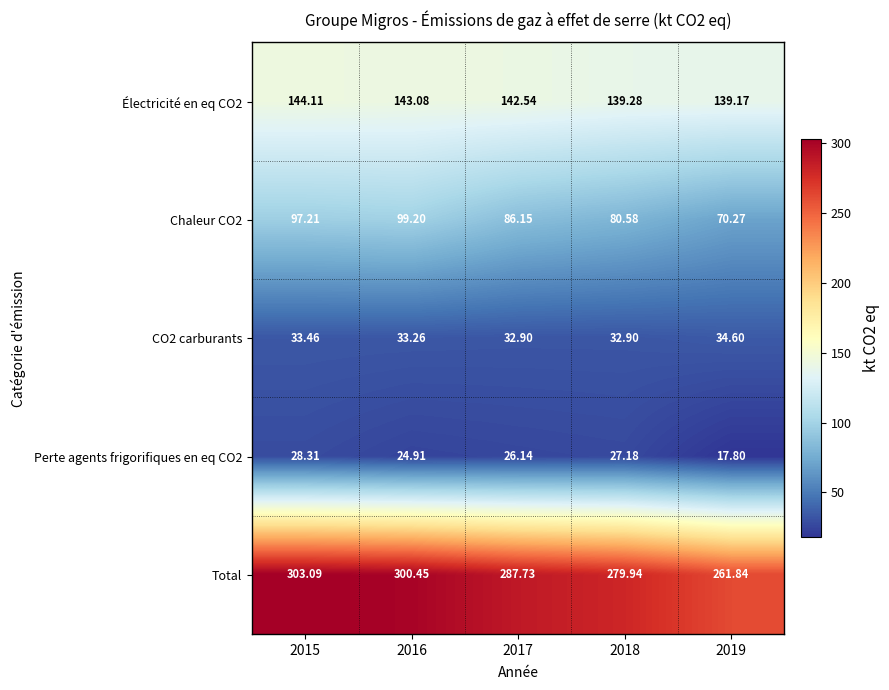

How many series are shown in this chart?

5